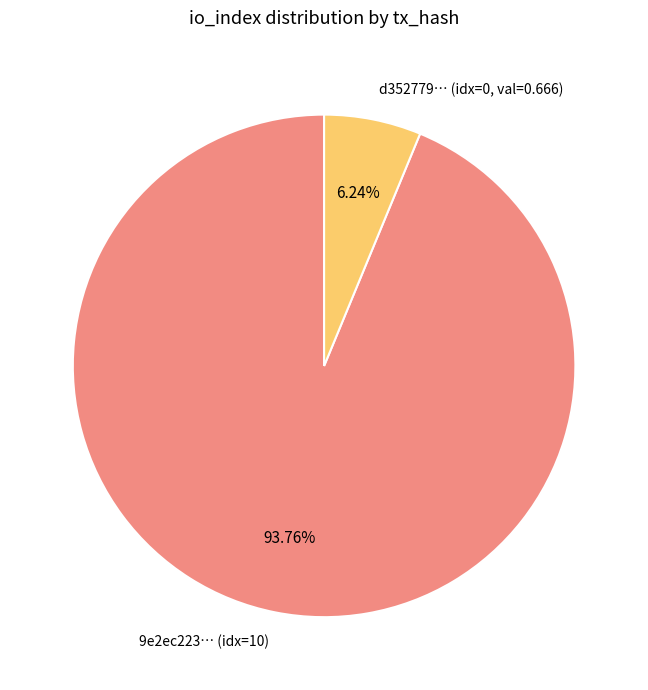

To the nearest percent, what is the average slice percentage?

50%